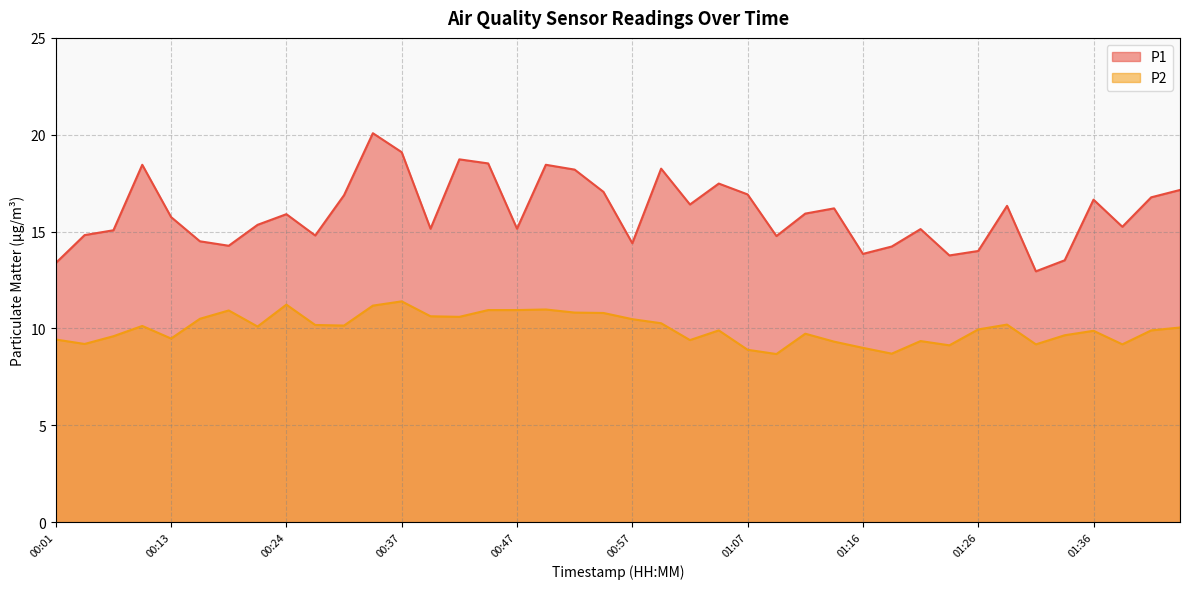

What is the value of the P1 point at the 26th from the left?

14.8